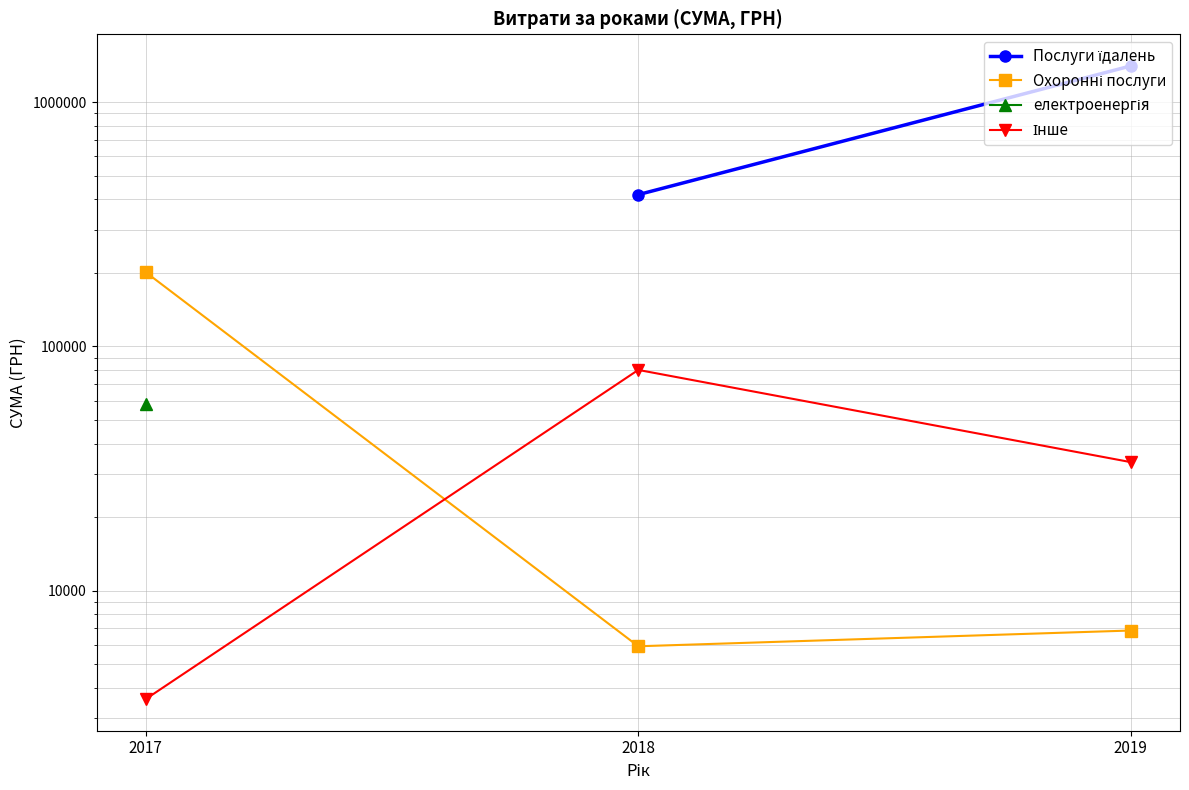

Is it true that Послуги їдалень equals 1408017.6 at 2019?

True